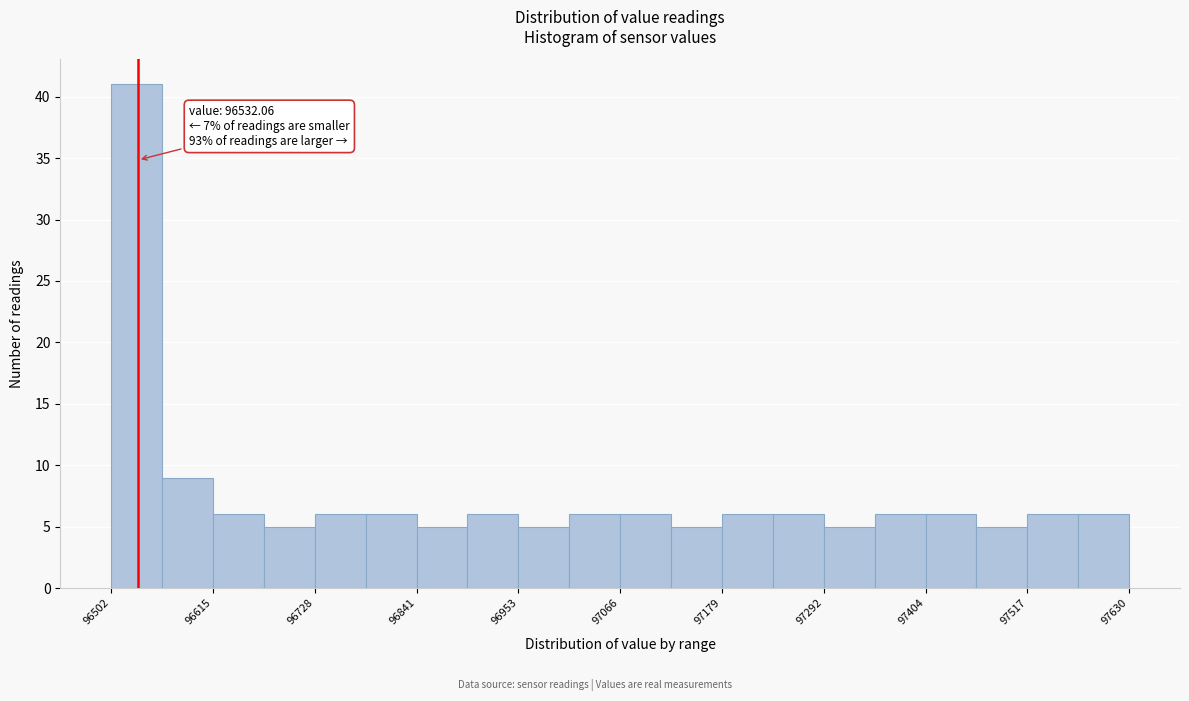

Around what value on the x-axis is the tallest bar? Give the approximate position of its centre, as read against the axis.

96540